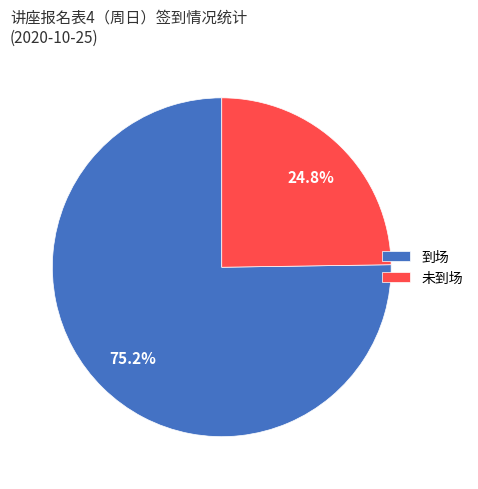

Which slice is the smallest?

未到场